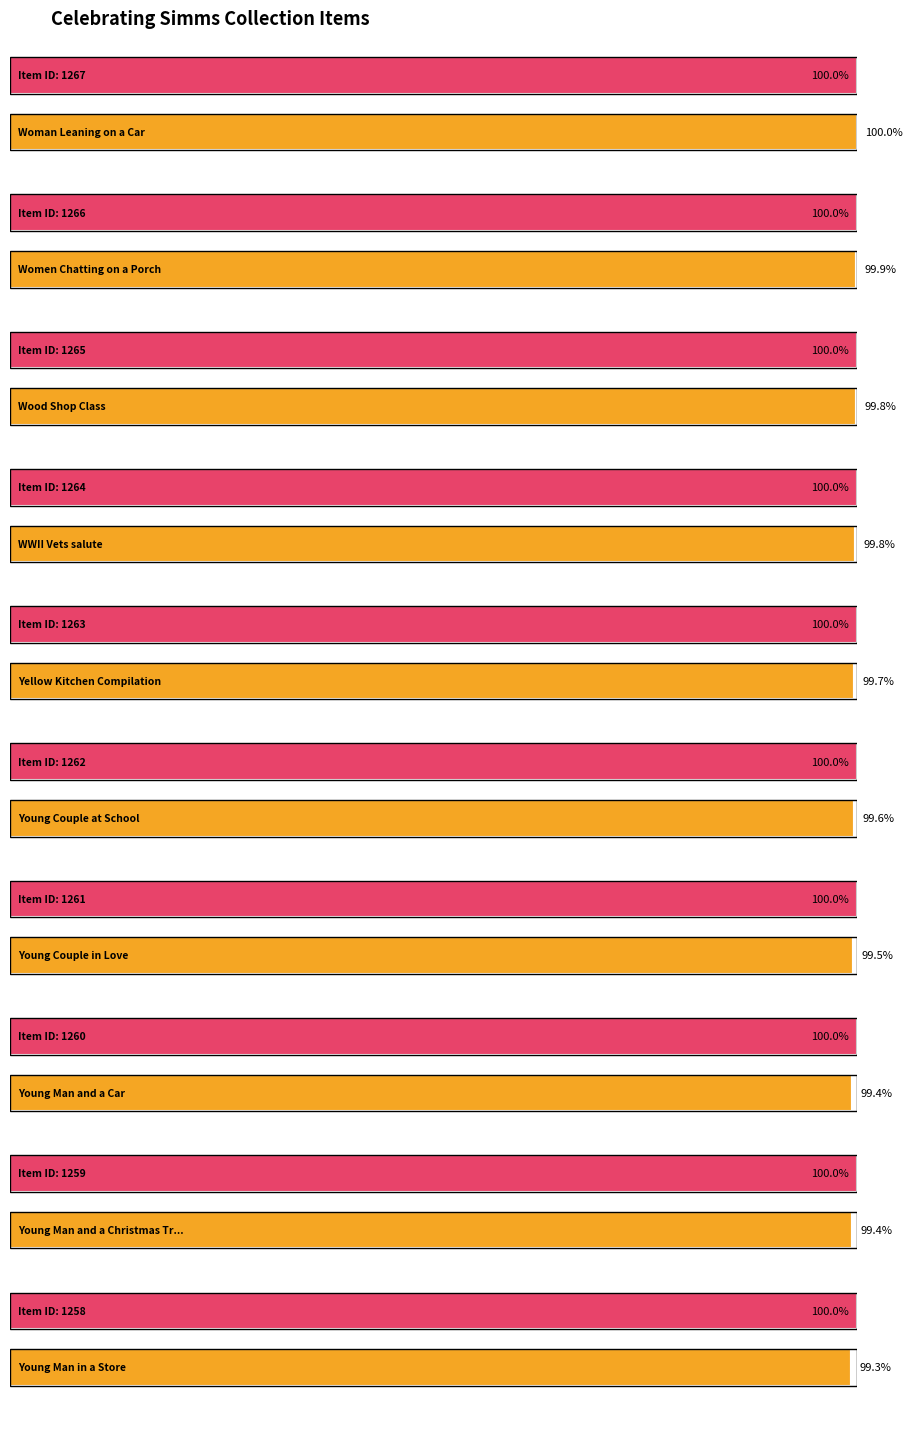

Between Young Couple at School and Young Man in a Store, which is larger?

Young Couple at School